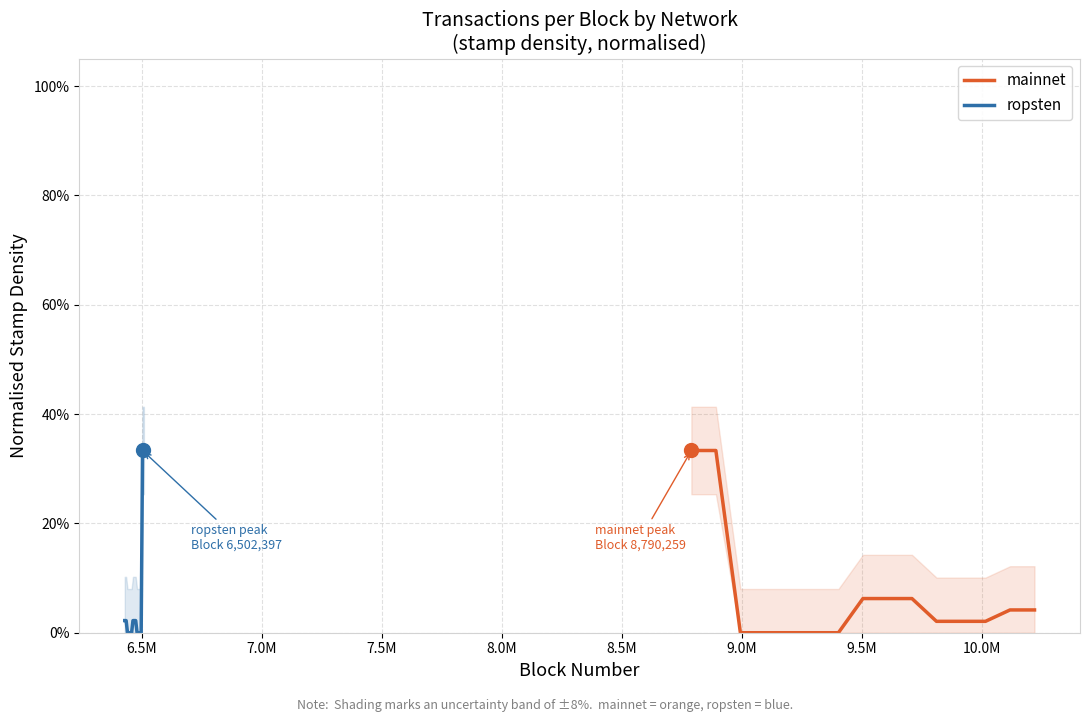

True or false: ropsten has more than 0 points higher than both neighbors.

False